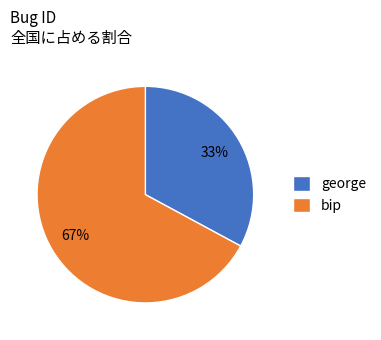

Is the sum of george and bip greater than half?

Yes